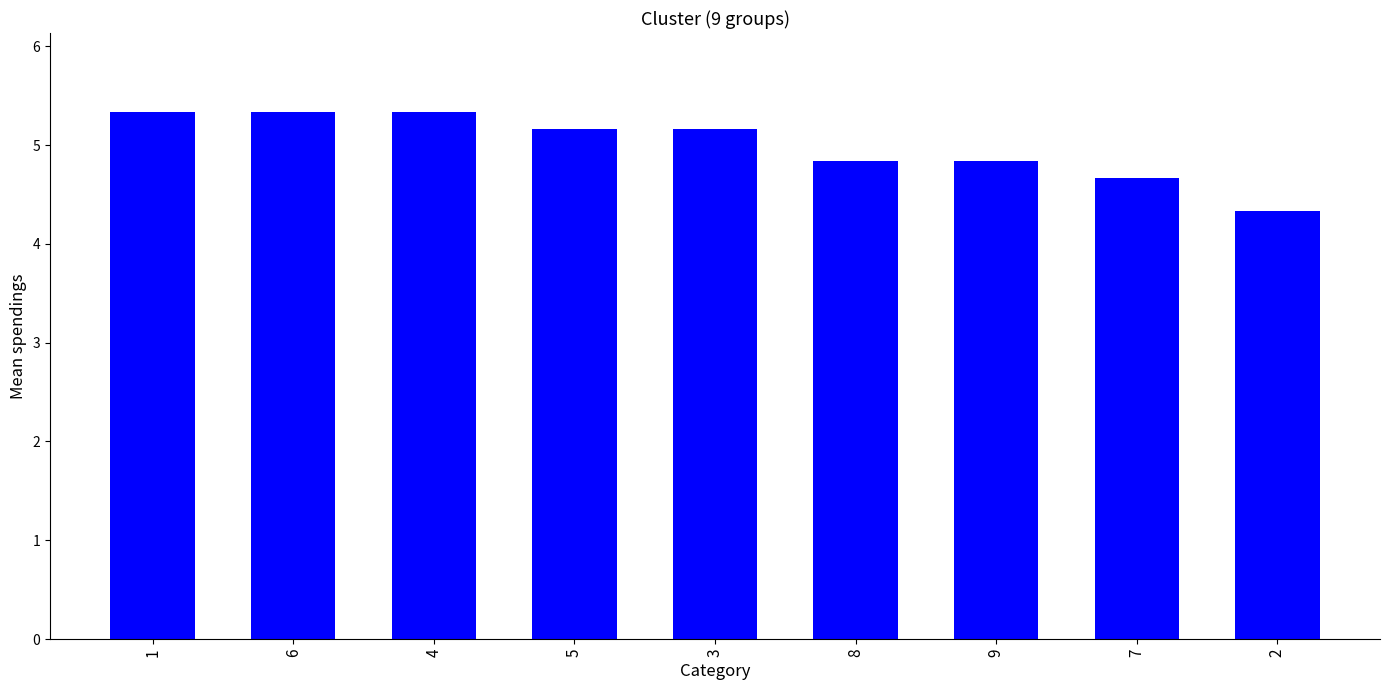

Reading left to right, extract all data points from this chart.

5.3	5.3	5.3	5.2	5.2	4.8	4.8	4.7	4.3